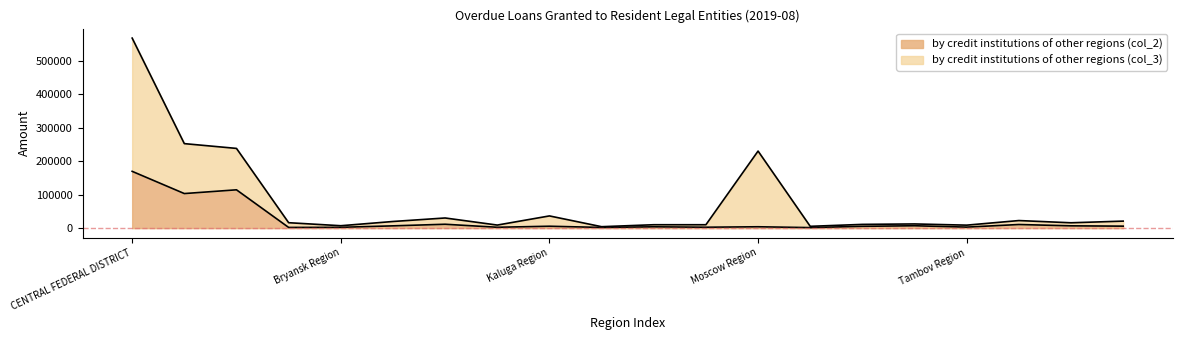

Between Ivanovo Region and NORTH-WESTERN FEDERAL DISTRICT, which is larger?

NORTH-WESTERN FEDERAL DISTRICT